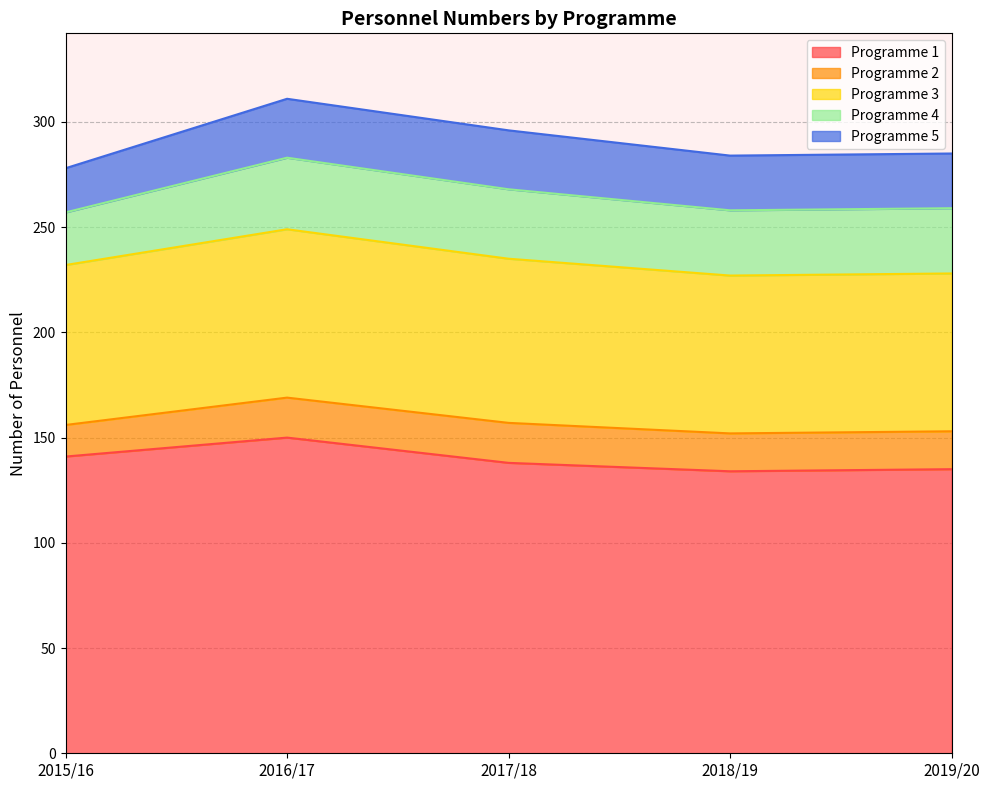

What is the sum of the Programme 5 values at 2018/19 and 2015/16?

47